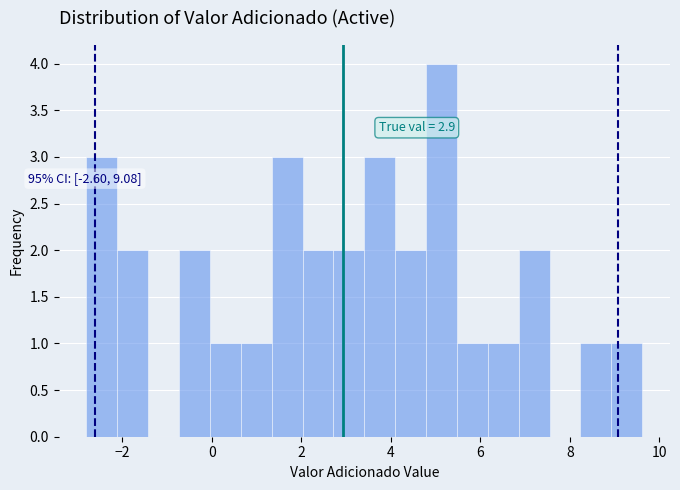

Read against the x-axis, roughly where is the centre of the tallest bar?

5.2